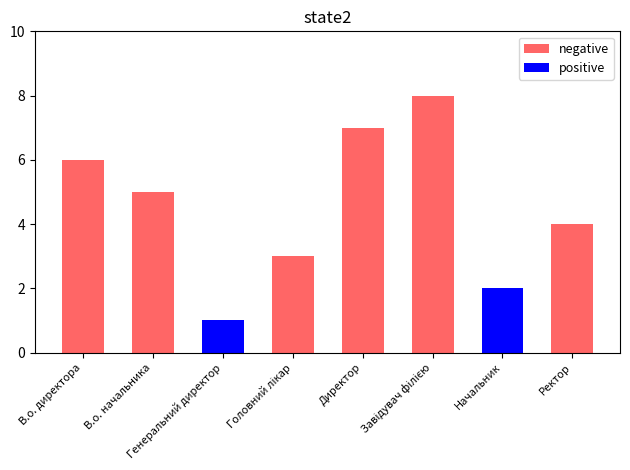

Read the positive value at Начальник.

2